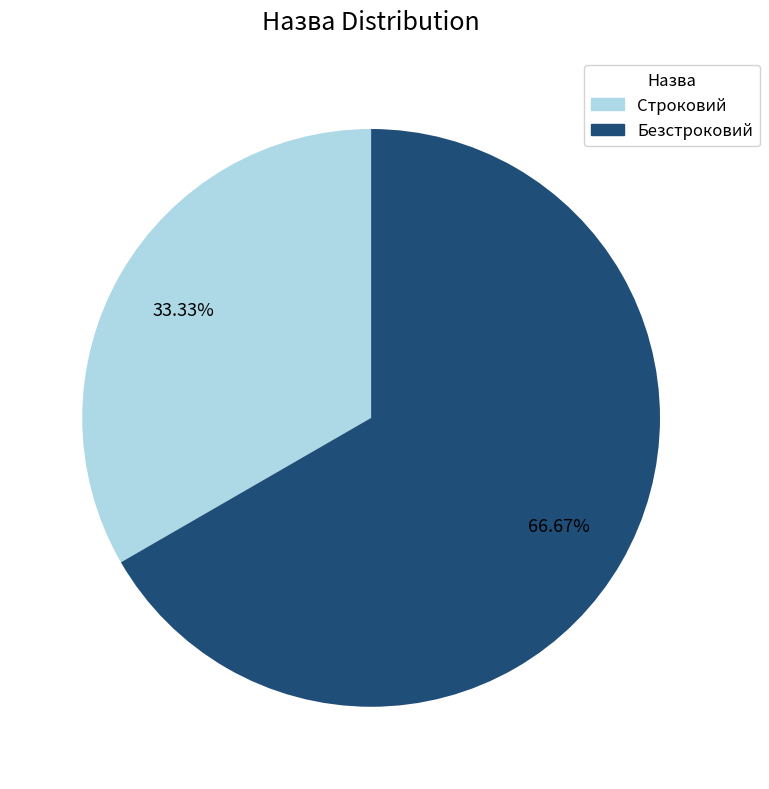

To the nearest percent, what portion does Безстроковий represent?

67%